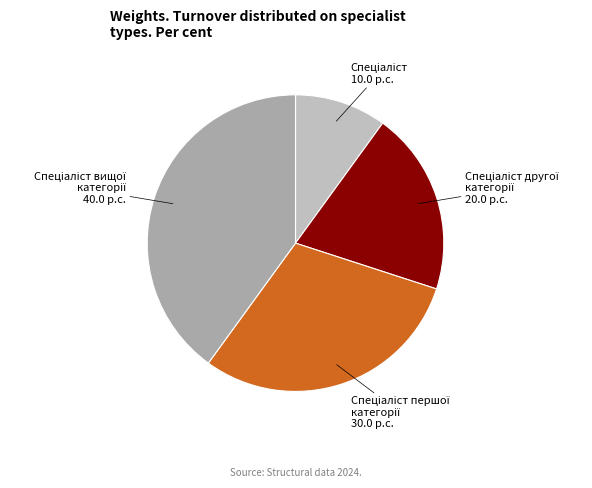

Is there any slice that represents more than half of the pie?

No